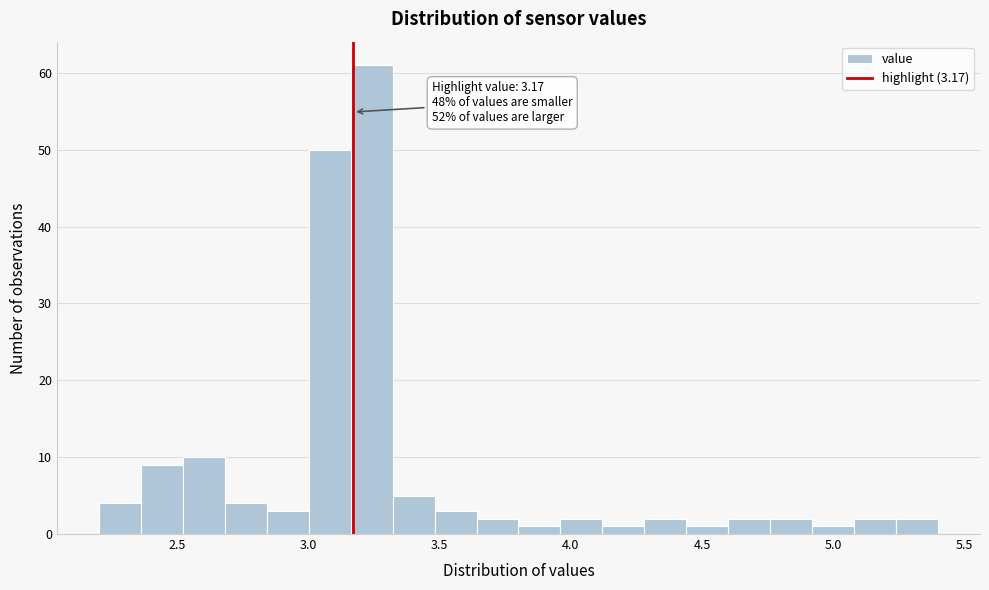

Read against the x-axis, roughly where is the centre of the tallest bar?

3.25